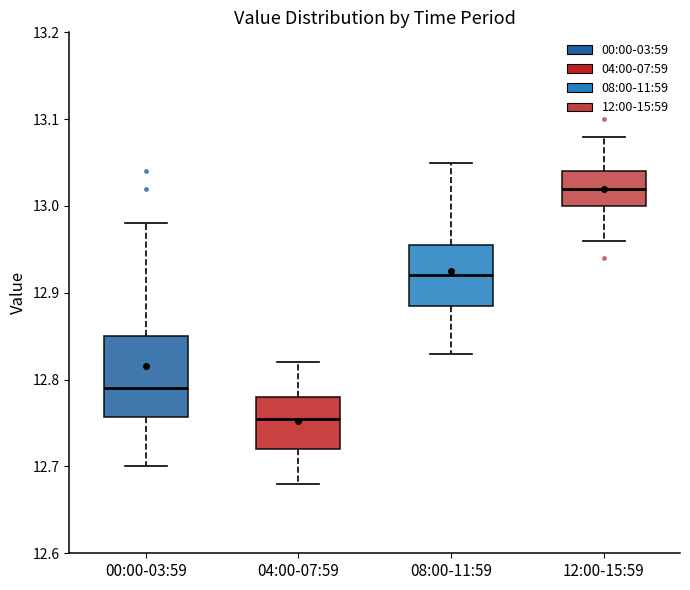

Which box is the tallest, from its lower edge to its upper edge?

00:00-03:59